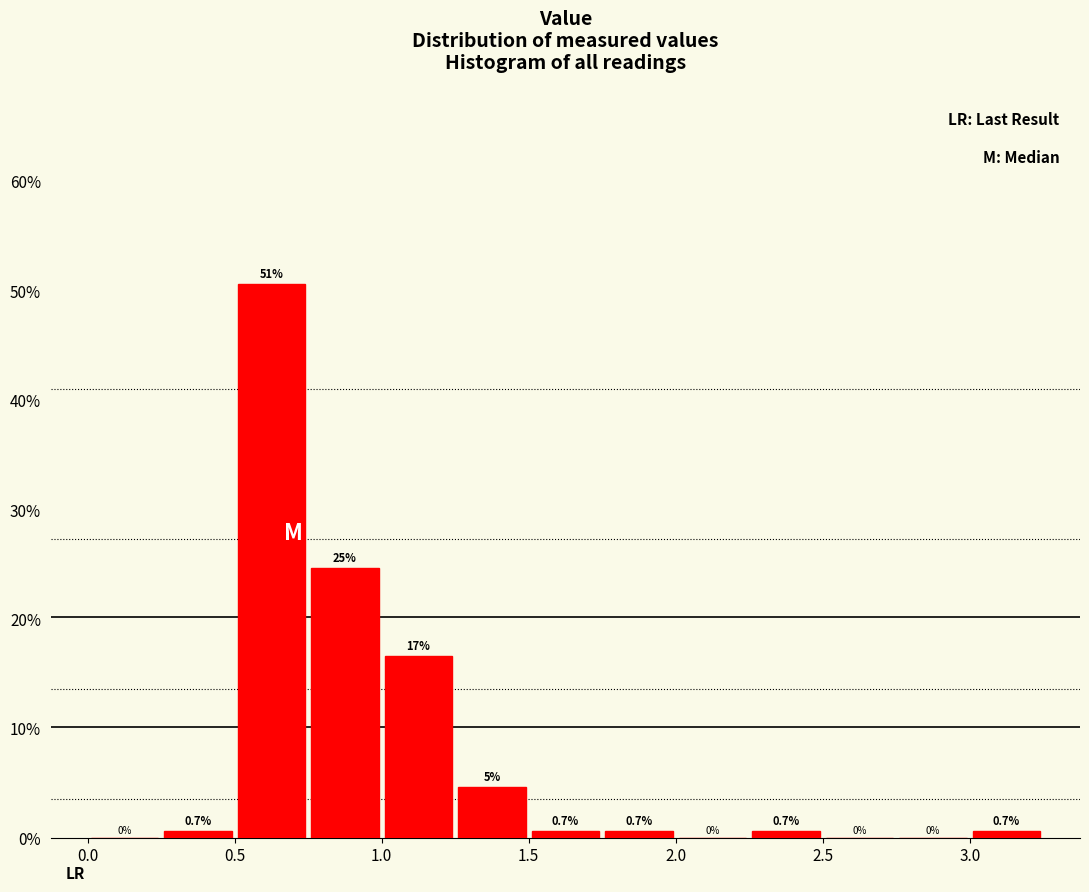

Which range on the x-axis has the tallest bar?

0.50 to 0.75